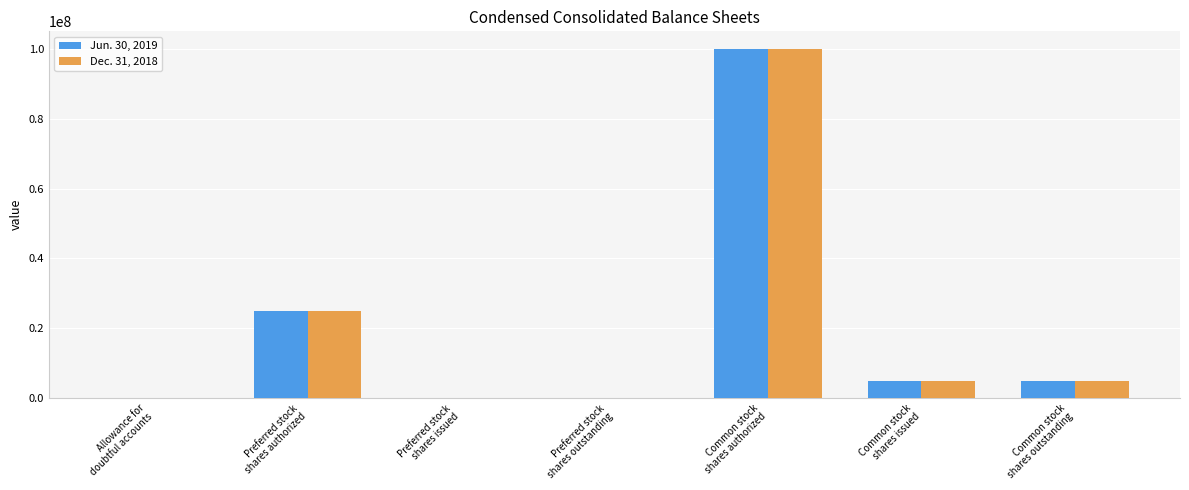

What are all the series names shown in the legend?

Jun. 30, 2019, Dec. 31, 2018